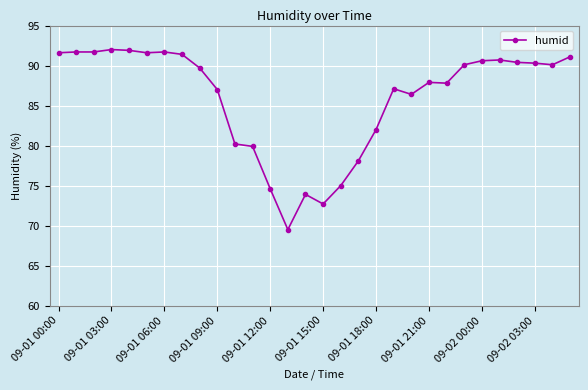

What is the value of the 27th point from the left?

90.4